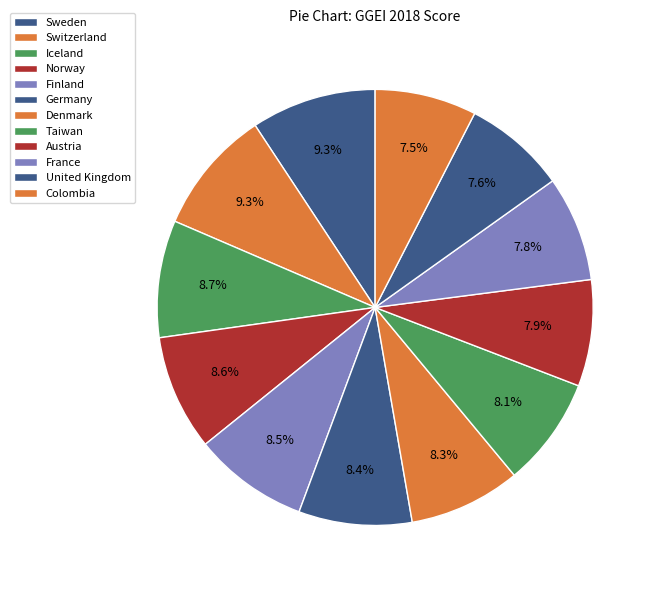

Is there a majority slice in this chart?

No